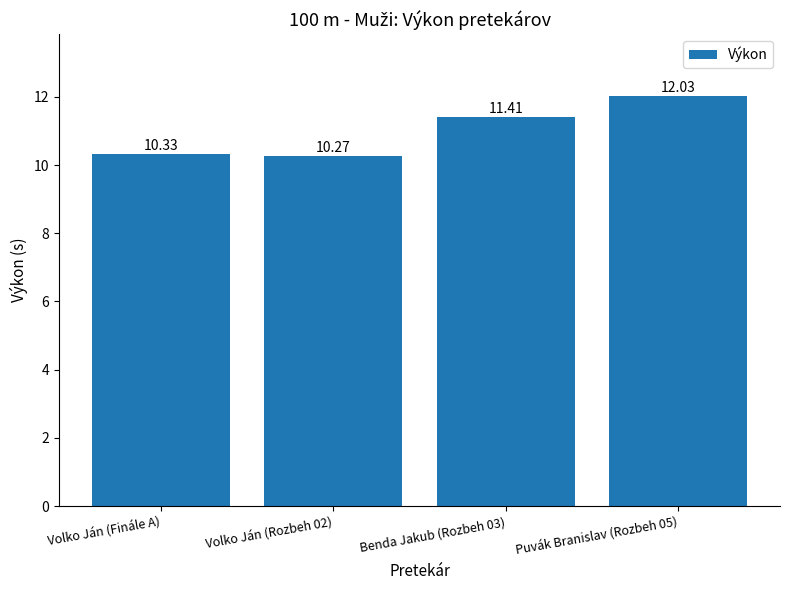

Which label corresponds to the largest value in the chart?

Puvák Branislav (Rozbeh 05)